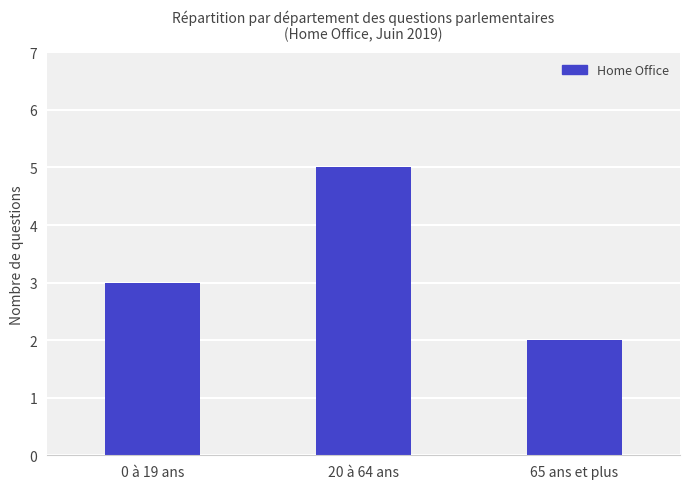

Rank the categories by value from highest to lowest.

20 à 64 ans, 0 à 19 ans, 65 ans et plus